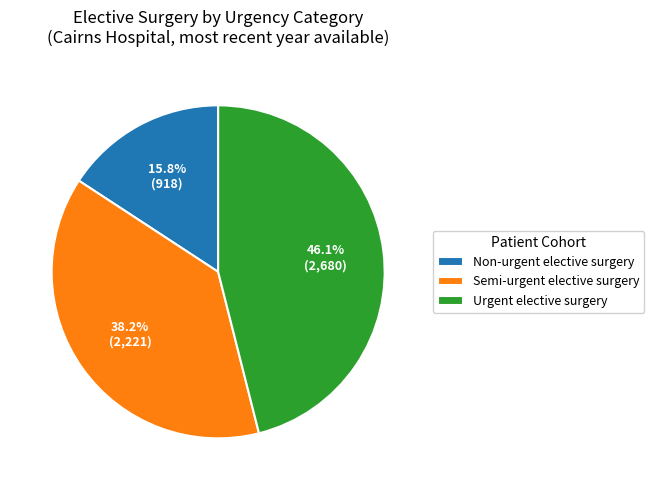

To the nearest percent, what is the average slice percentage?

33%